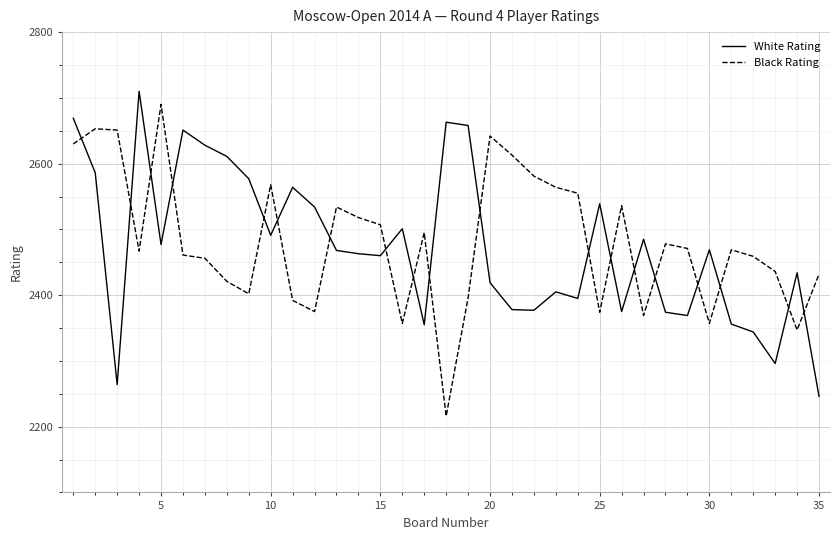

Rank the series by their maximum value, from highest to lowest.

White Rating, Black Rating